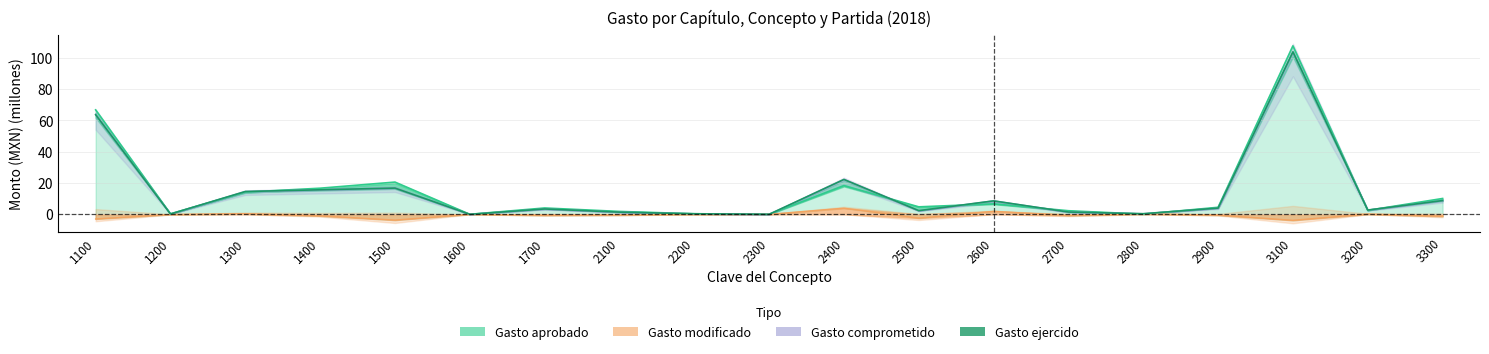

What is the value of the 15th point from the left?

0.4